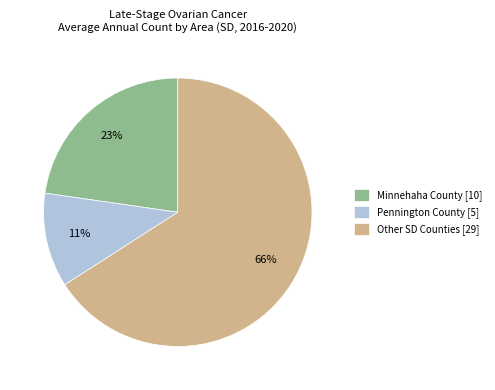

True or false: Other SD Counties [29] accounts for 78% of the total.

False